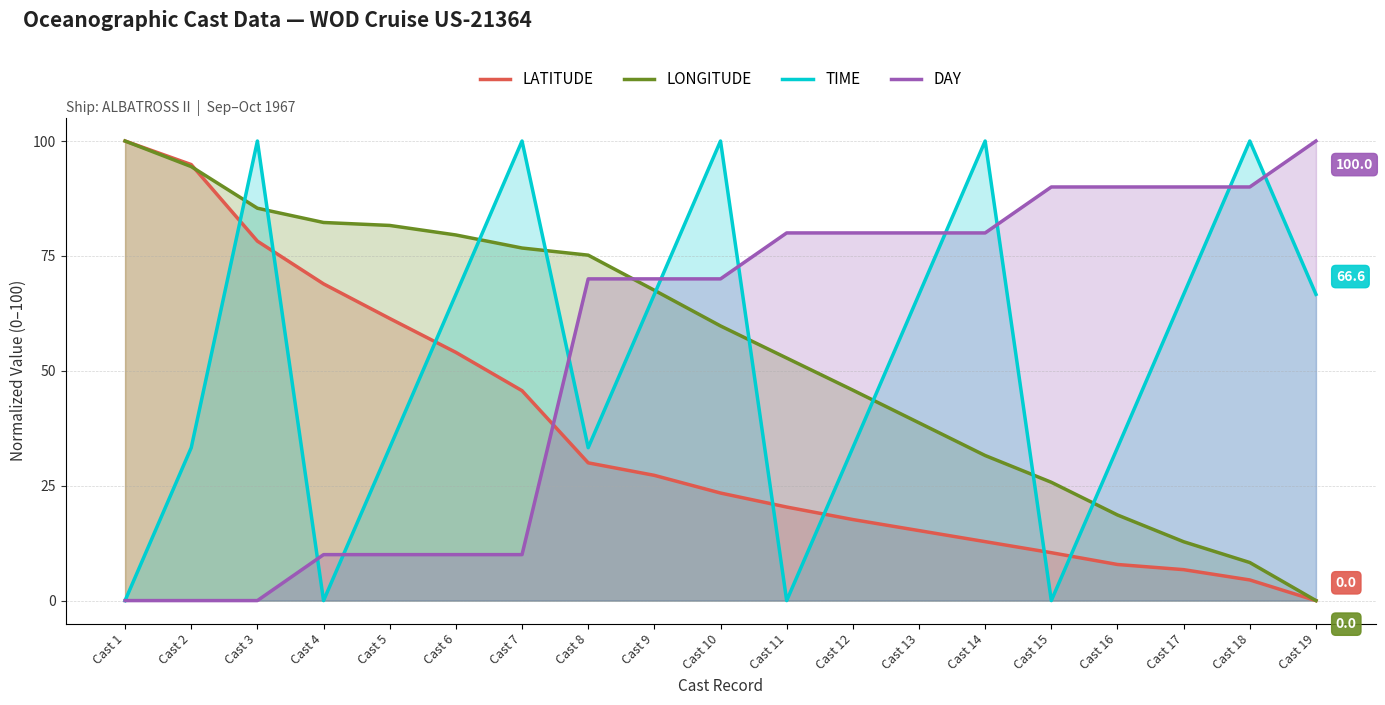

Rank the categories by LONGITUDE value from highest to lowest.

Cast 1, Cast 2, Cast 3, Cast 4, Cast 5, Cast 6, Cast 7, Cast 8, Cast 9, Cast 10, Cast 11, Cast 12, Cast 13, Cast 14, Cast 15, Cast 16, Cast 17, Cast 18, Cast 19